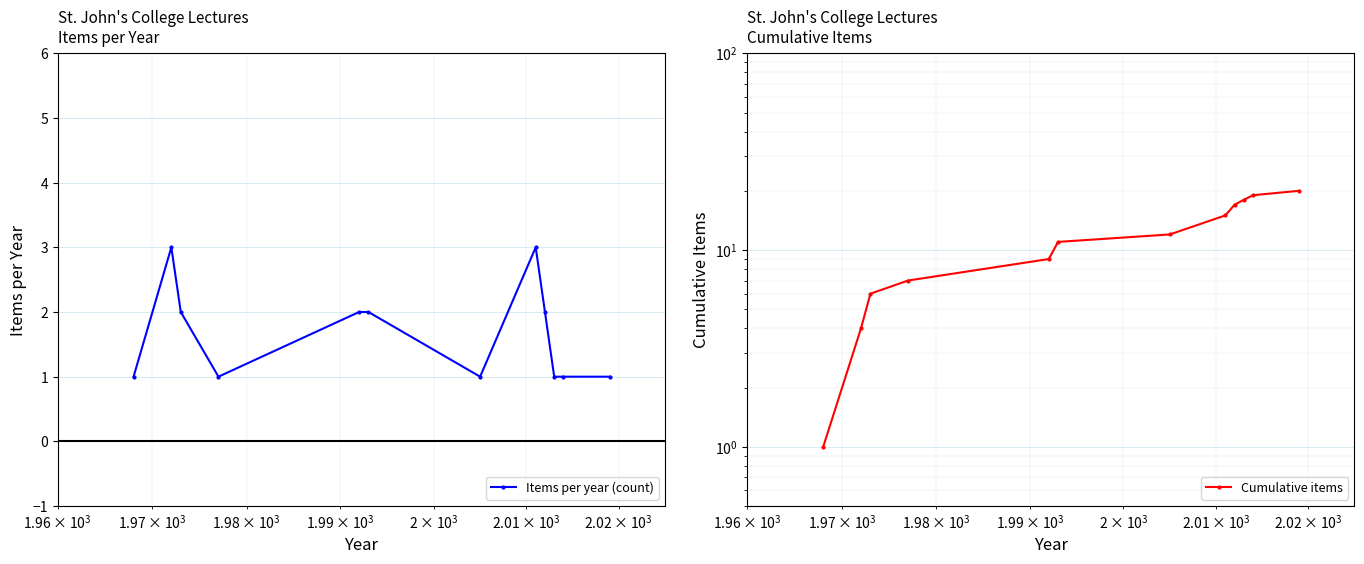

What is the value of the Items per year (count) point at the 4th from the left?

1